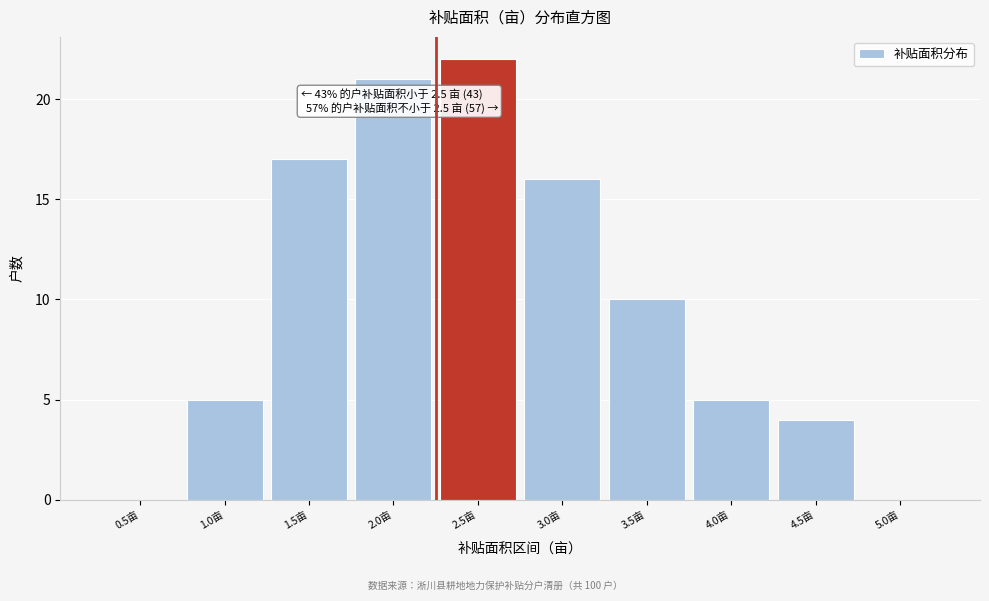

Reading left to right, extract all data points from this chart.

0.5亩=0	1.0亩=5	1.5亩=17	2.0亩=21	2.5亩=22	3.0亩=16	3.5亩=10	4.0亩=5	4.5亩=4	5.0亩=0